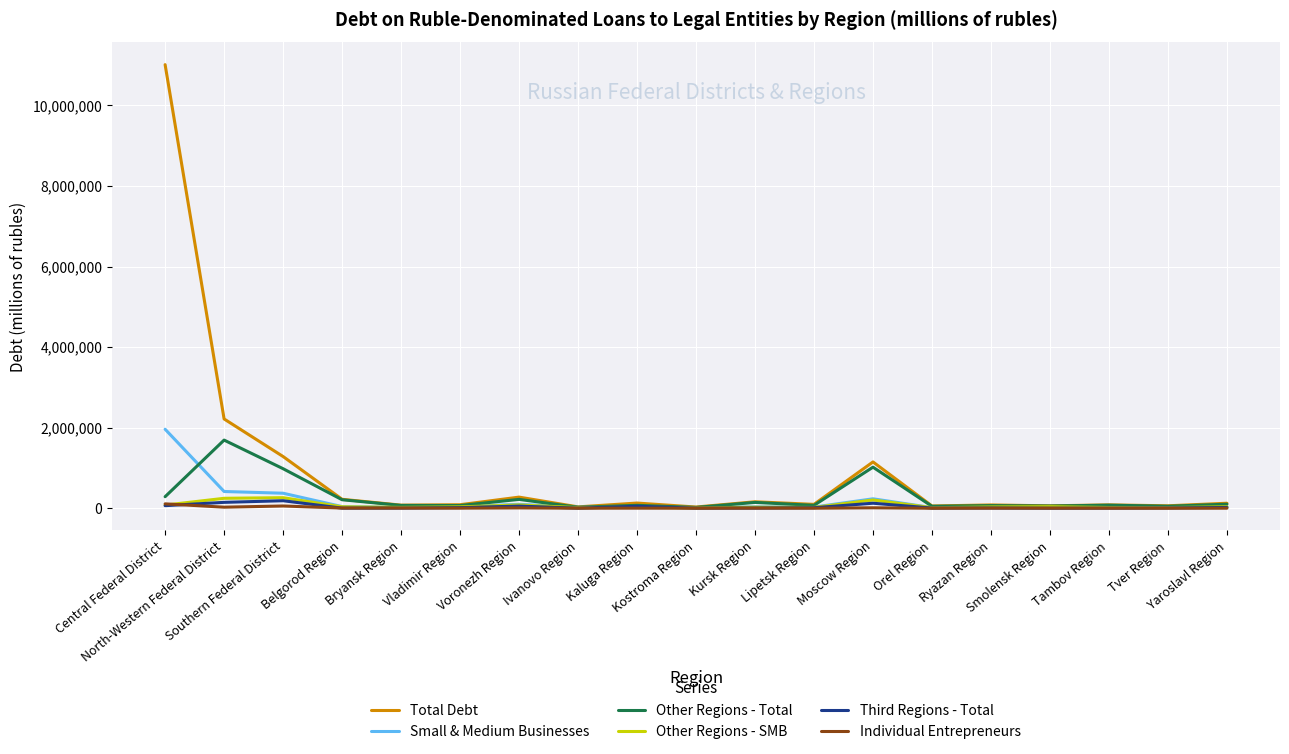

Which series has the largest range (max minus min)?

Total Debt